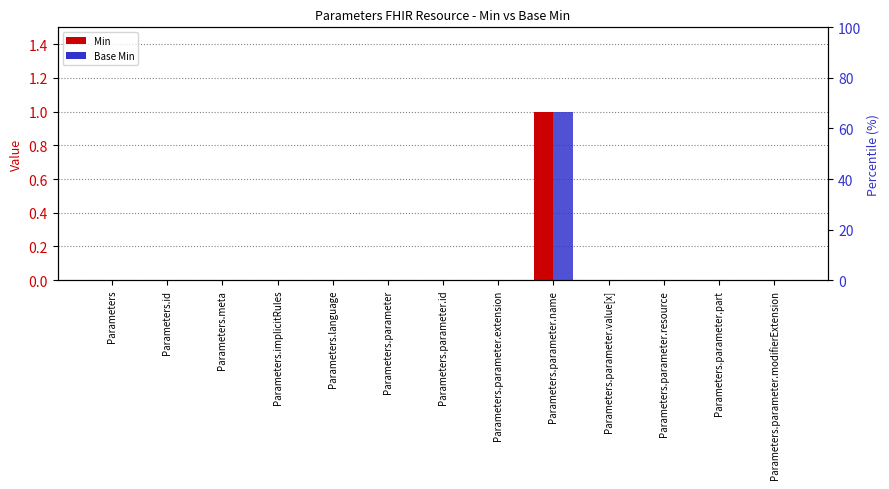

What are all the series names shown in the legend?

Min, Base Min